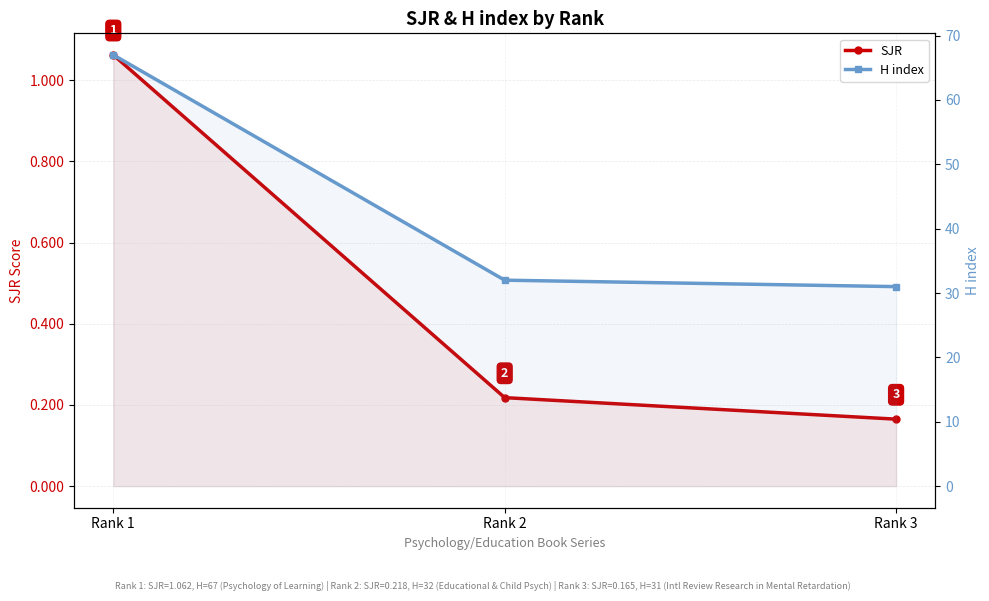

What is the value of the SJR point at the 3rd from the left?

0.2